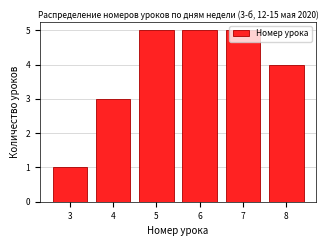

What is the value of the 2nd bar from the left?

3